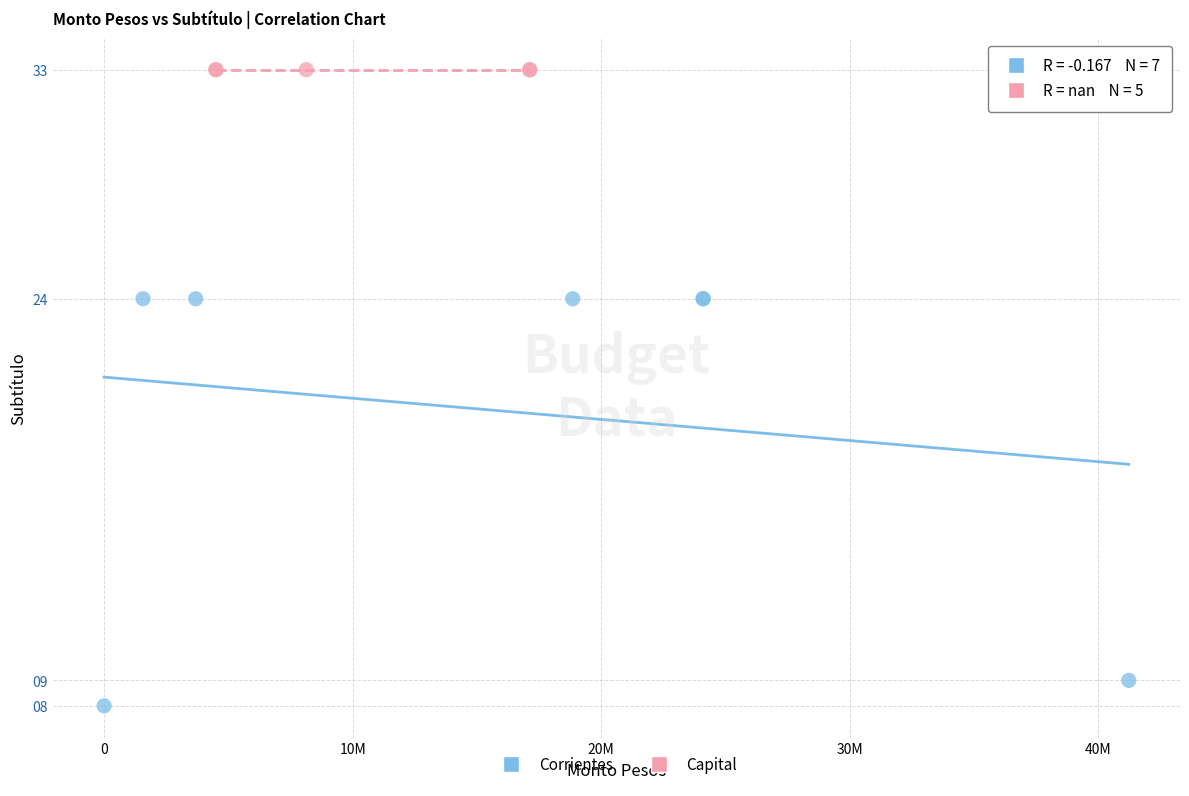

Which series reaches the minimum Y coordinate?

Corrientes